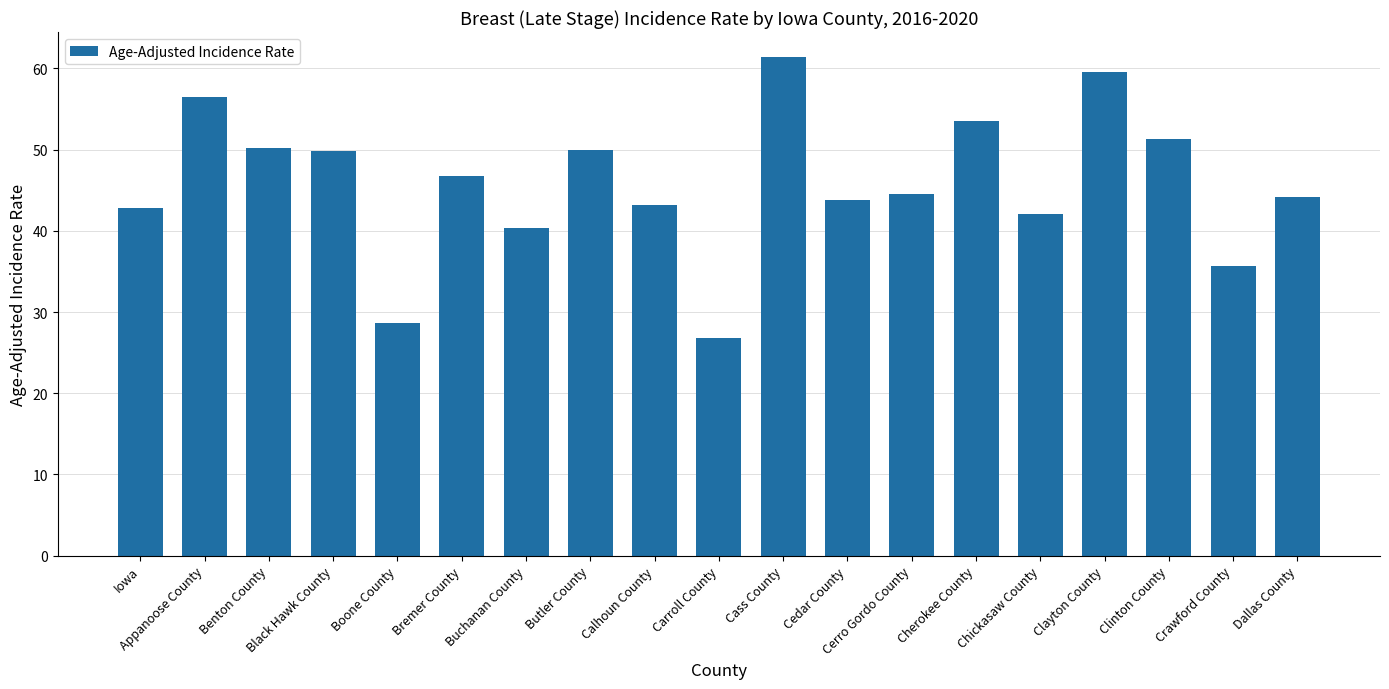

Read the value at Appanoose County.

56.5